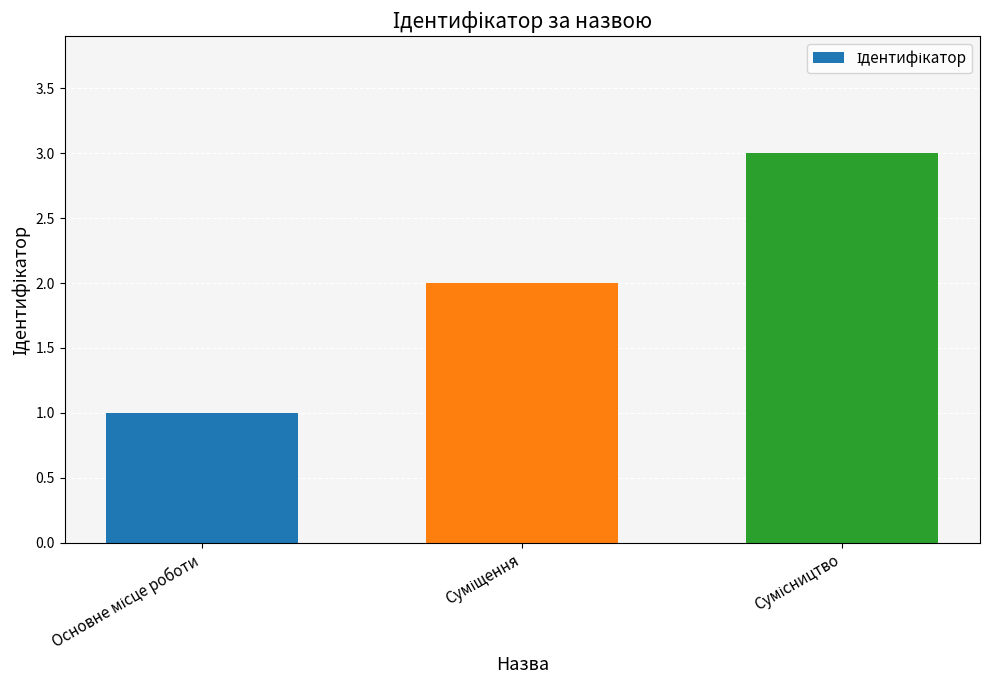

What is the sum of all values?

6